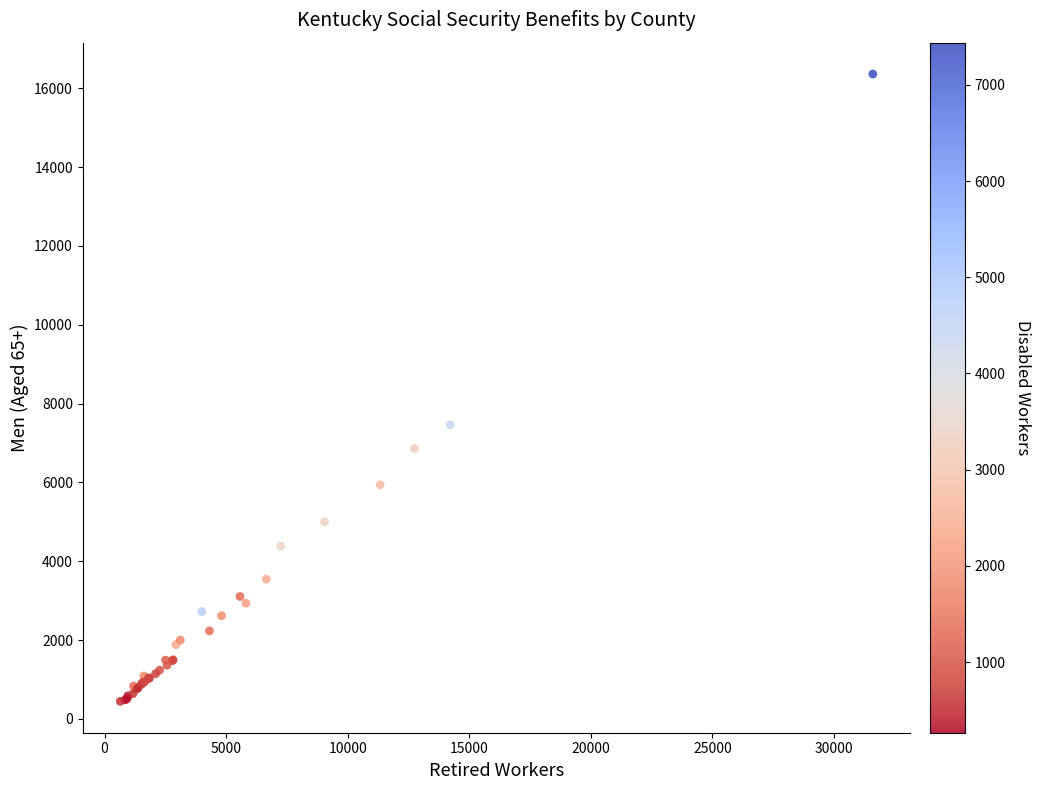

What Y value in the scatter plot is closest to 8402?

7463